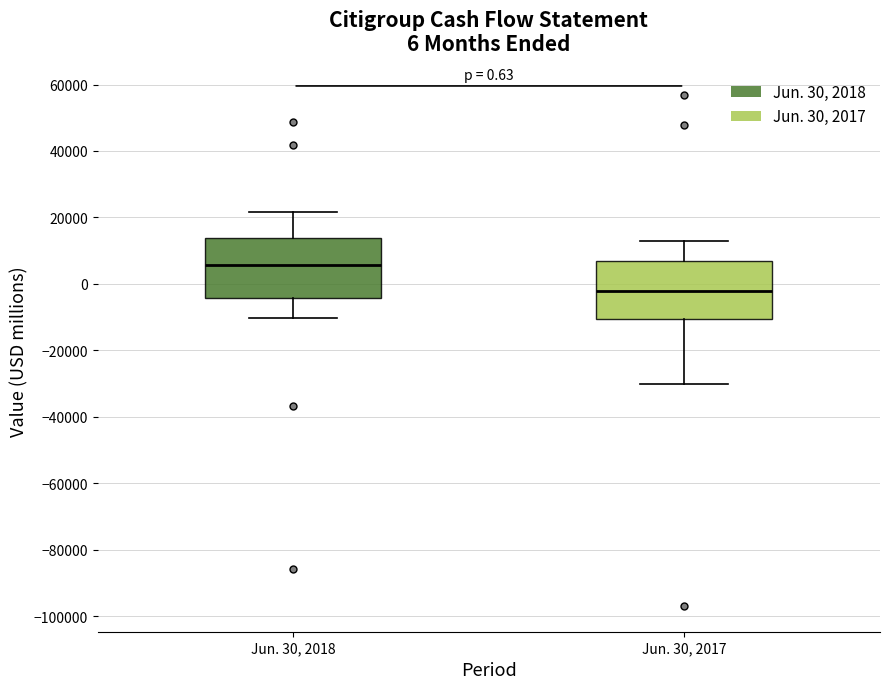

Which box's median line is the lowest?

Jun. 30, 2017